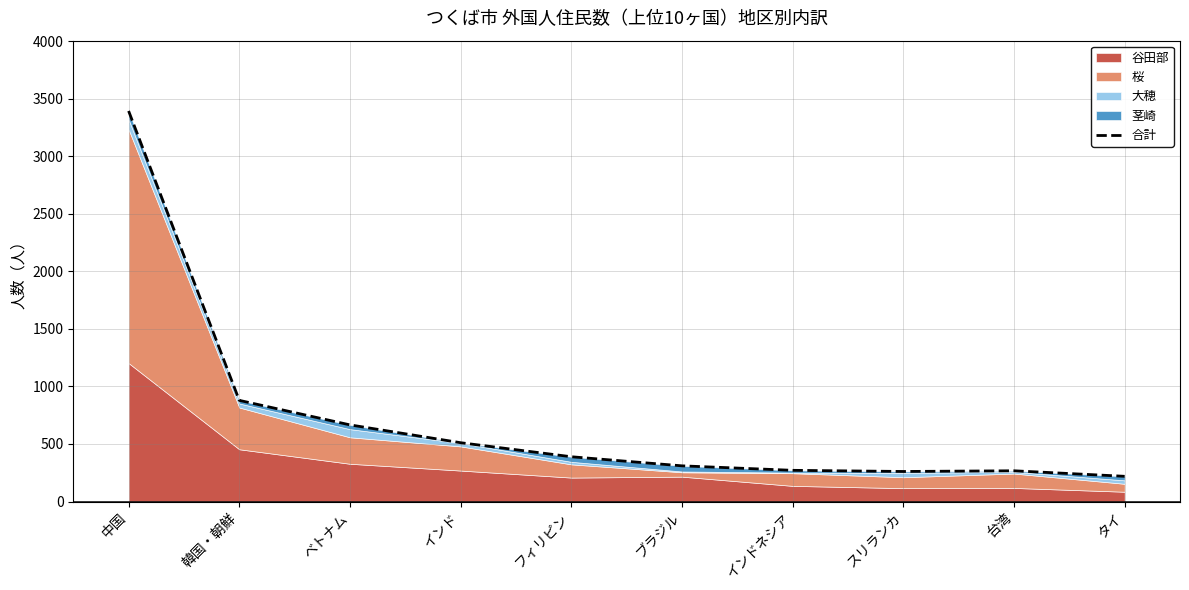

How many data points are above 389?

4